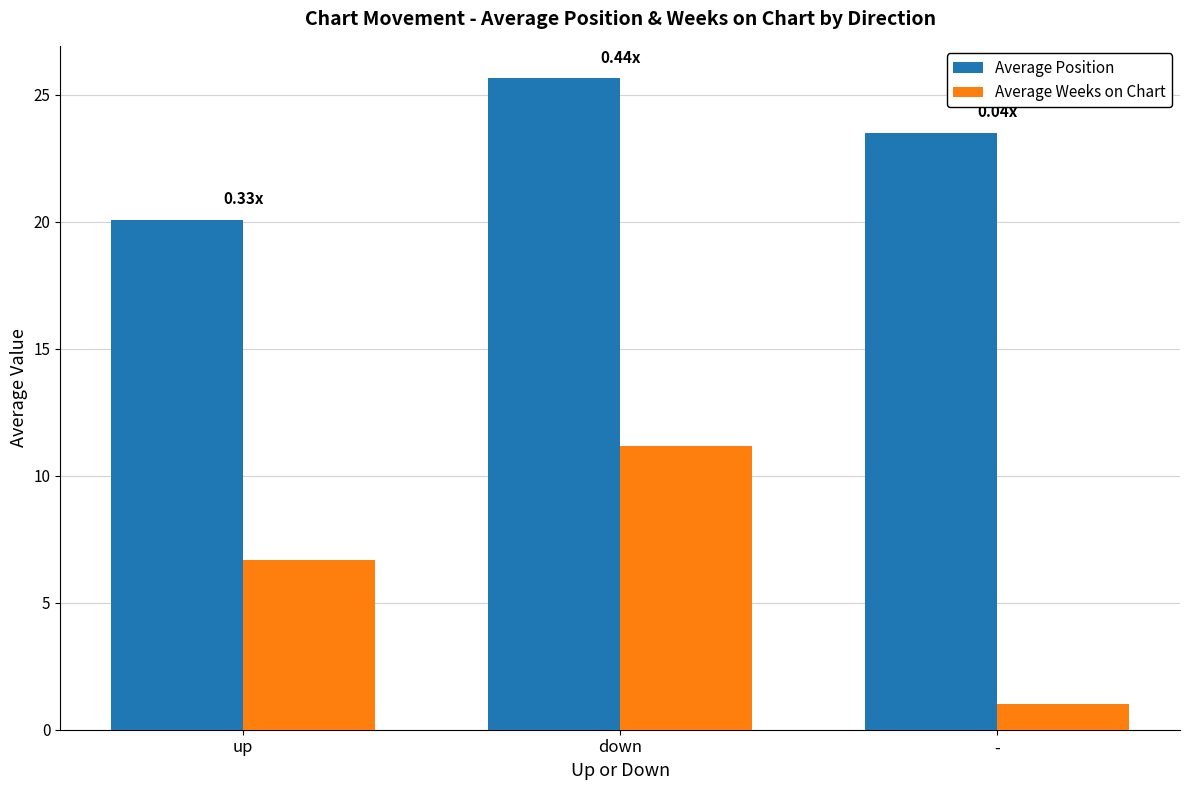

How many data points in Average Weeks on Chart are above 6?

2